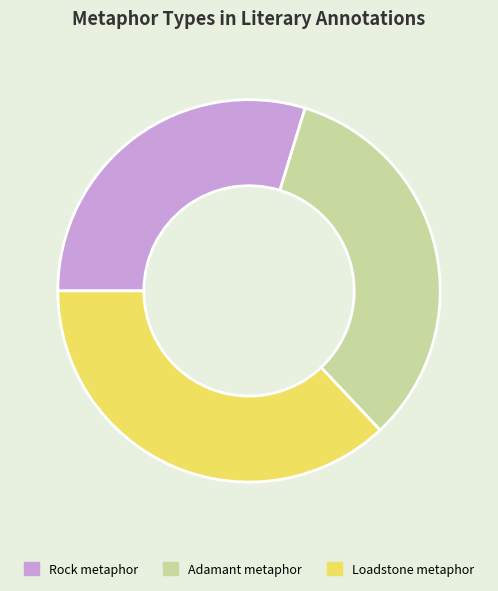

How many slices are in this pie chart?

3